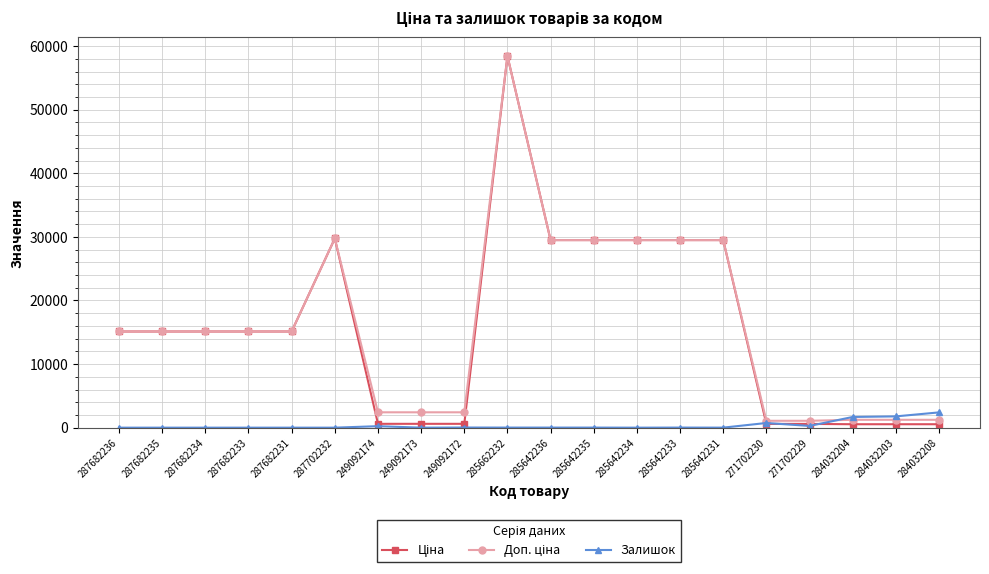

The value of Залишок at 287682235 is 0.0. True or false?

True